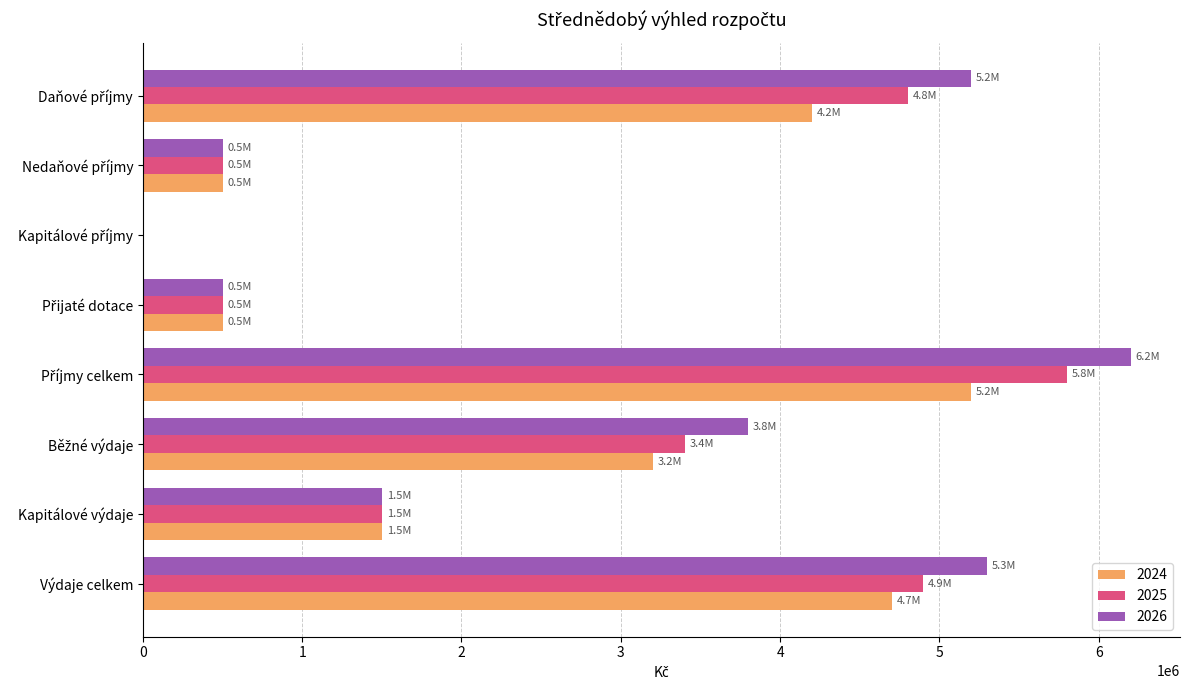

What is the sum of all 2026 values?

23000000